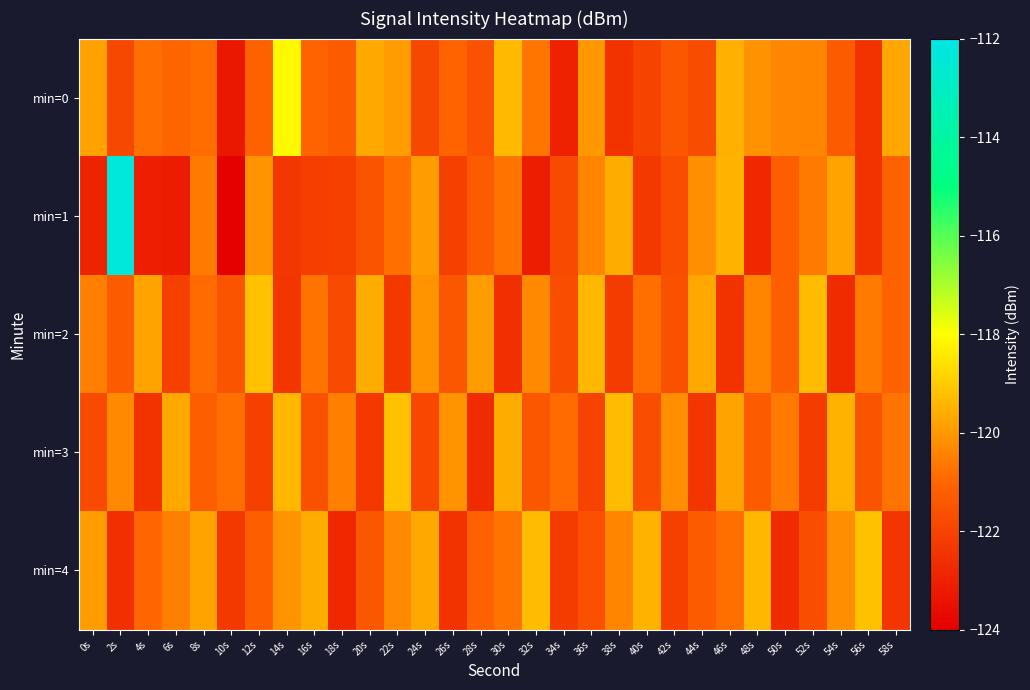

Reading left to right, transcribe all the data shown in this chart.

min=0: 0s=-119.8	2s=-121.9	4s=-120.8	6s=-121.0	8s=-120.9	10s=-123.3	12s=-121.1	14s=-118.1	16s=-121.1	18s=-121.3	20s=-119.7	22s=-119.9	24s=-121.8	26s=-121.0	28s=-121.6	30s=-119.3	32s=-120.7	34s=-123.0	36s=-120.0	38s=-122.5	40s=-122.0	42s=-121.5	44s=-121.7	46s=-119.5	48s=-120.1	50s=-120.4	52s=-120.4	54s=-121.3	56s=-122.5	58s=-119.7
min=1: 0s=-123.0	2s=-112.3	4s=-123.1	6s=-123.1	8s=-120.6	10s=-123.9	12s=-120.1	14s=-122.4	16s=-122.2	18s=-122.1	20s=-121.5	22s=-120.8	24s=-119.9	26s=-122.1	28s=-121.3	30s=-120.7	32s=-123.1	34s=-121.8	36s=-120.4	38s=-119.6	40s=-122.3	42s=-121.7	44s=-120.2	46s=-119.5	48s=-122.8	50s=-121.2	52s=-120.6	54s=-119.8	56s=-122.5	58s=-121.1
min=2: 0s=-120.5	2s=-121.3	4s=-119.8	6s=-122.1	8s=-120.9	10s=-121.5	12s=-119.2	14s=-122.4	16s=-120.7	18s=-121.8	20s=-119.6	22s=-122.3	24s=-120.1	26s=-121.4	28s=-119.9	30s=-122.6	32s=-120.3	34s=-121.7	36s=-119.4	38s=-122.2	40s=-120.8	42s=-121.6	44s=-119.7	46s=-122.5	48s=-120.4	50s=-121.2	52s=-119.3	54s=-122.7	56s=-120.6	58s=-121.1
min=3: 0s=-121.8	2s=-120.3	4s=-122.5	6s=-119.7	8s=-121.2	10s=-120.8	12s=-122.1	14s=-119.4	16s=-121.6	18s=-120.5	20s=-122.3	22s=-119.2	24s=-121.9	26s=-120.1	28s=-122.7	30s=-119.6	32s=-121.4	34s=-120.9	36s=-122.0	38s=-119.3	40s=-121.7	42s=-120.2	44s=-122.4	46s=-119.8	48s=-121.3	50s=-120.6	52s=-122.2	54s=-119.5	56s=-121.5	58s=-120.7
min=4: 0s=-119.9	2s=-122.6	4s=-121.0	6s=-120.5	8s=-119.8	10s=-122.3	12s=-121.2	14s=-120.1	16s=-119.6	18s=-122.8	20s=-121.4	22s=-120.3	24s=-119.7	26s=-122.5	28s=-121.1	30s=-120.7	32s=-119.3	34s=-122.2	36s=-121.6	38s=-120.4	40s=-119.5	42s=-122.1	44s=-121.3	46s=-120.8	48s=-119.4	50s=-122.7	52s=-121.7	54s=-120.2	56s=-119.2	58s=-122.4